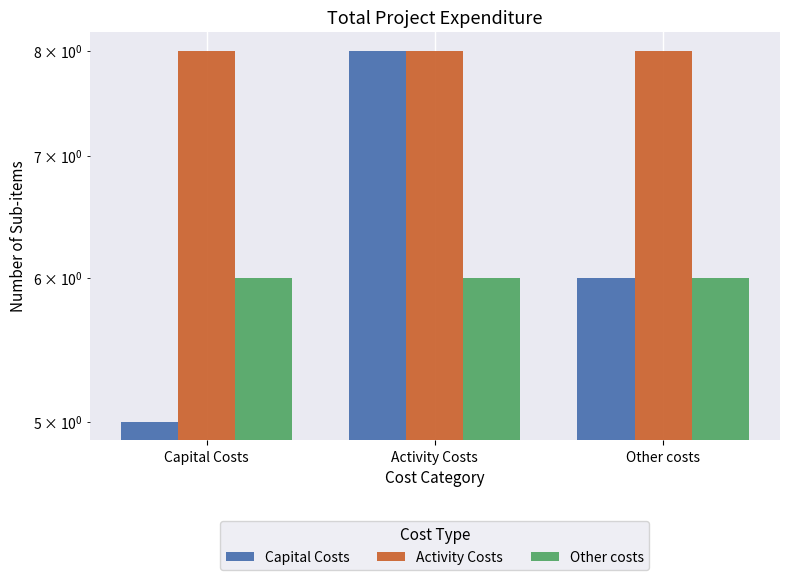

What is the spread (max minus min) of values at Other costs?

2